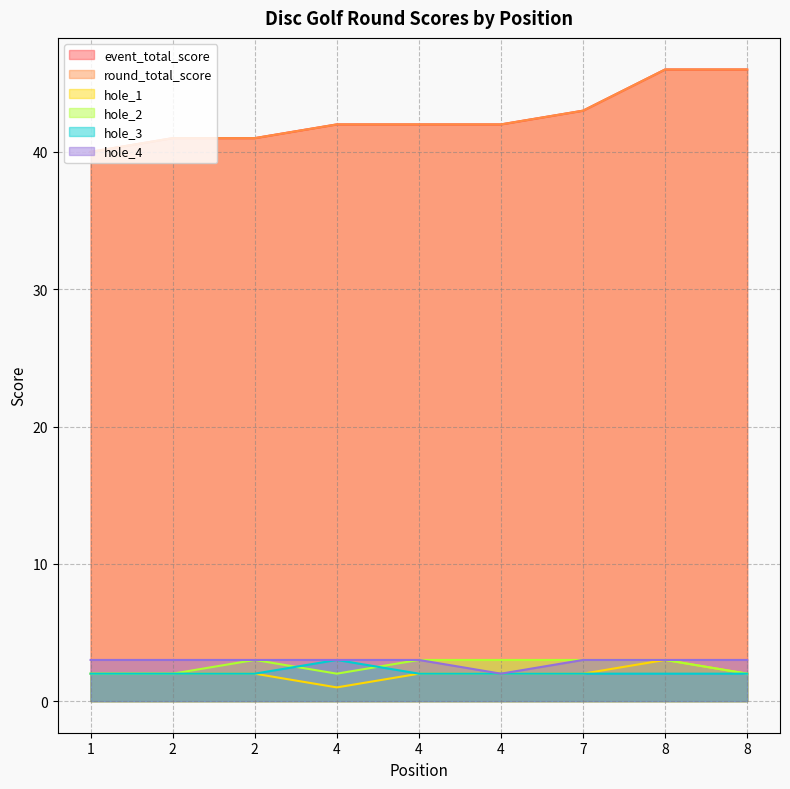

How many interior local peaks does the hole_3 series have?

1